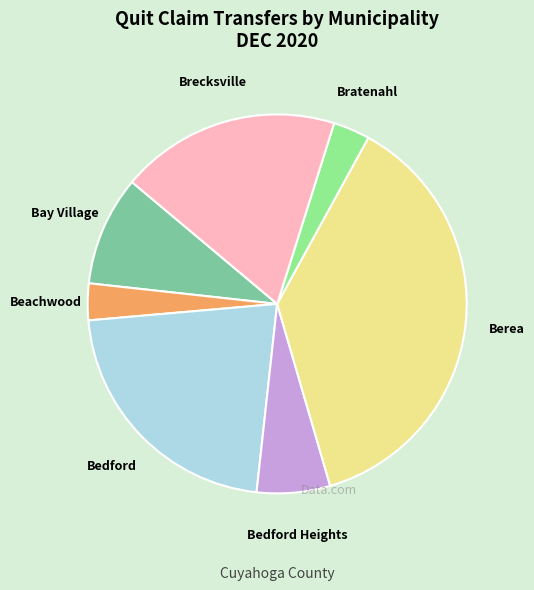

What is the ratio of the value at Berea to the value at Bay Village?

4.0